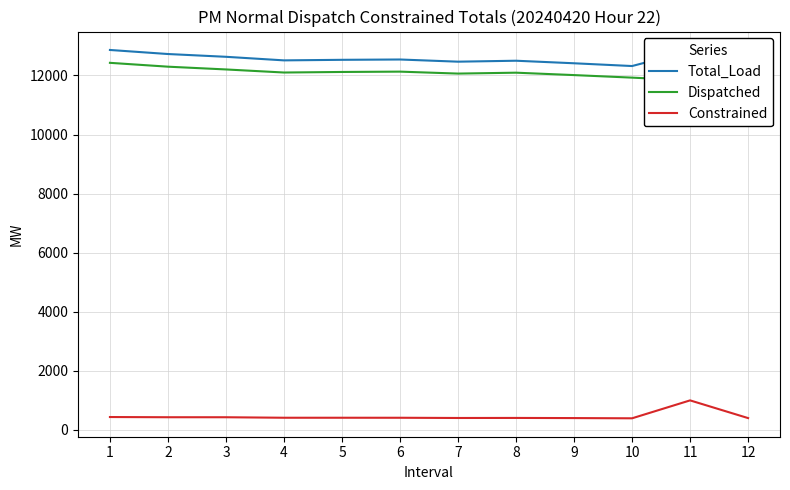

Rank the categories by Constrained value from lowest to highest.

10, 12, 9, 7, 8, 6, 4, 5, 3, 2, 1, 11